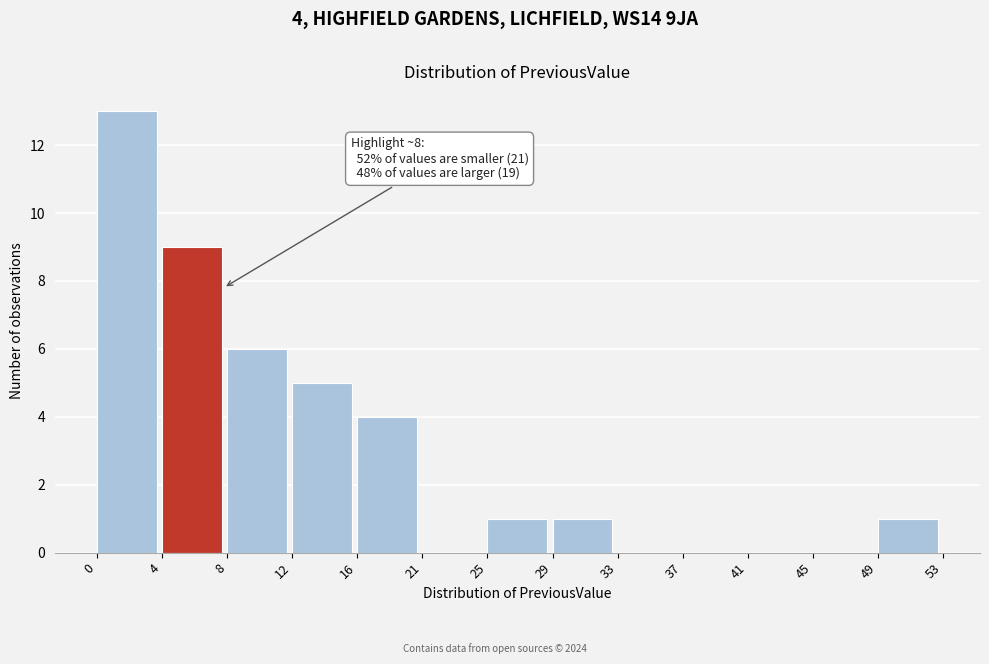

Over which range of the x-axis is the bar tallest?

0 to 4